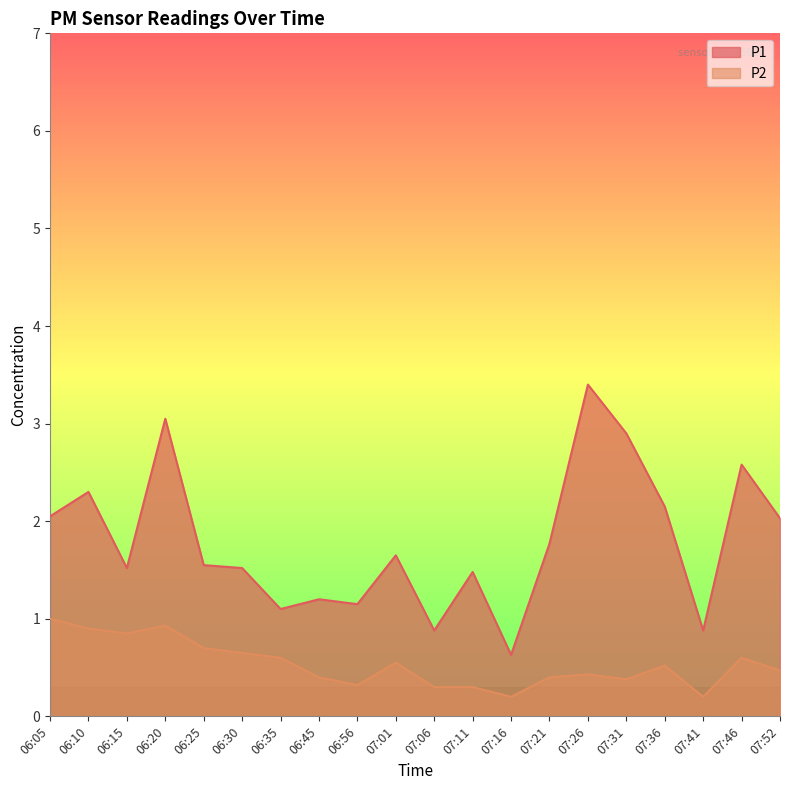

Does the chart display data point markers on the line(s)?

No